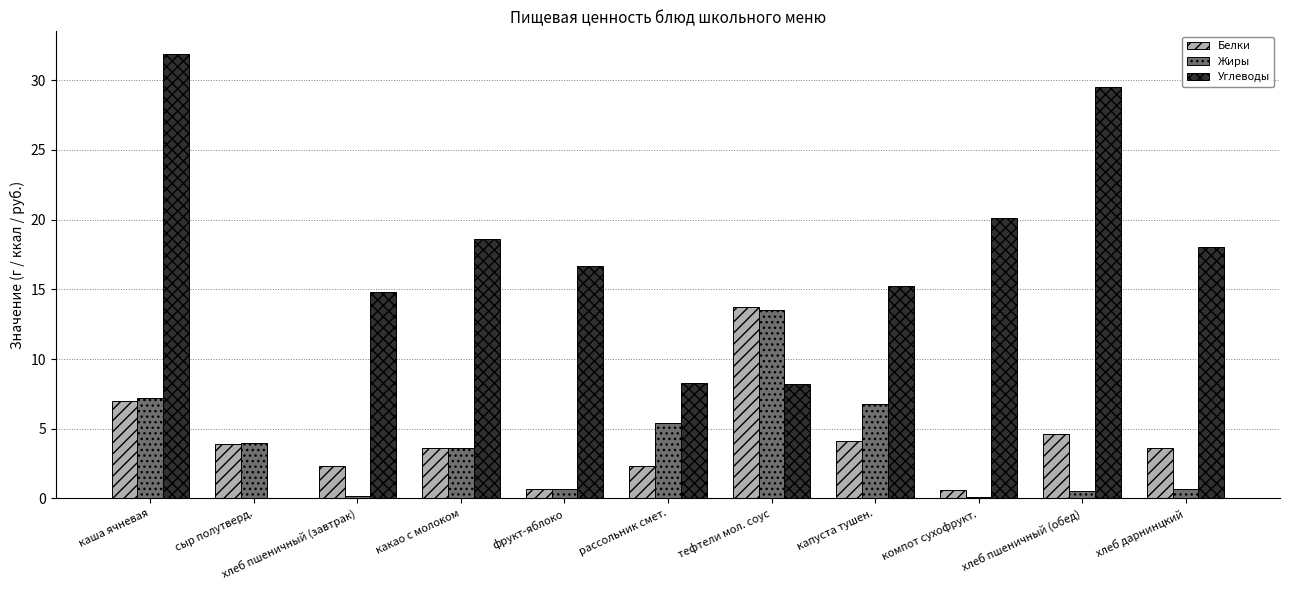

The value of Белки at каша ячневая is 11.0. True or false?

False